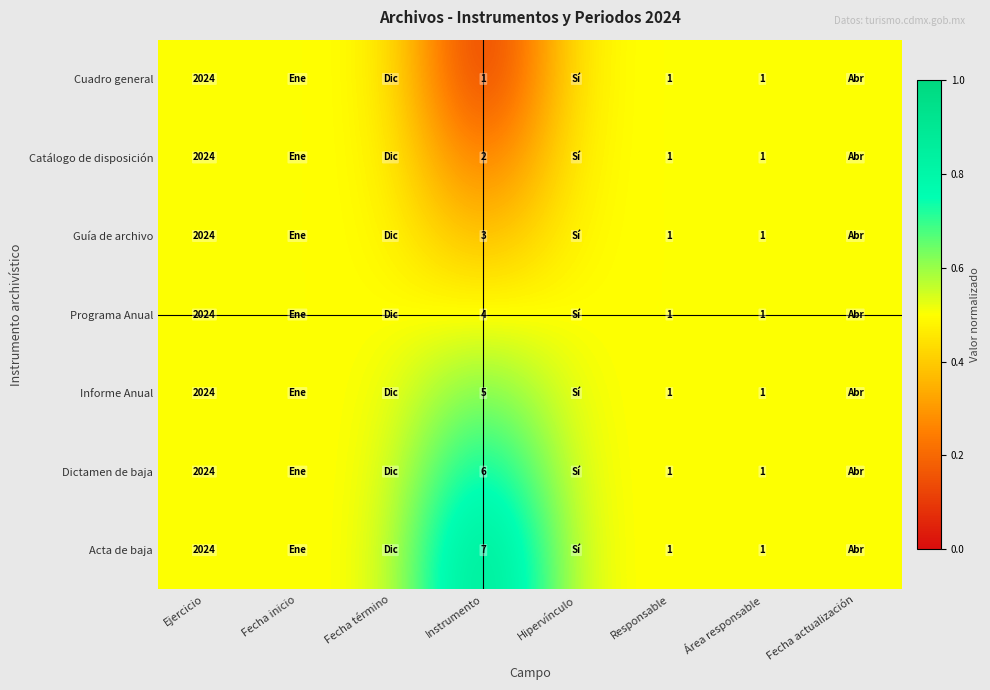

At Instrumento, list the series in order from largest to smallest.

Acta de baja, Dictamen de baja, Informe Anual, Programa Anual, Guía de archivo, Catálogo de disposición, Cuadro general